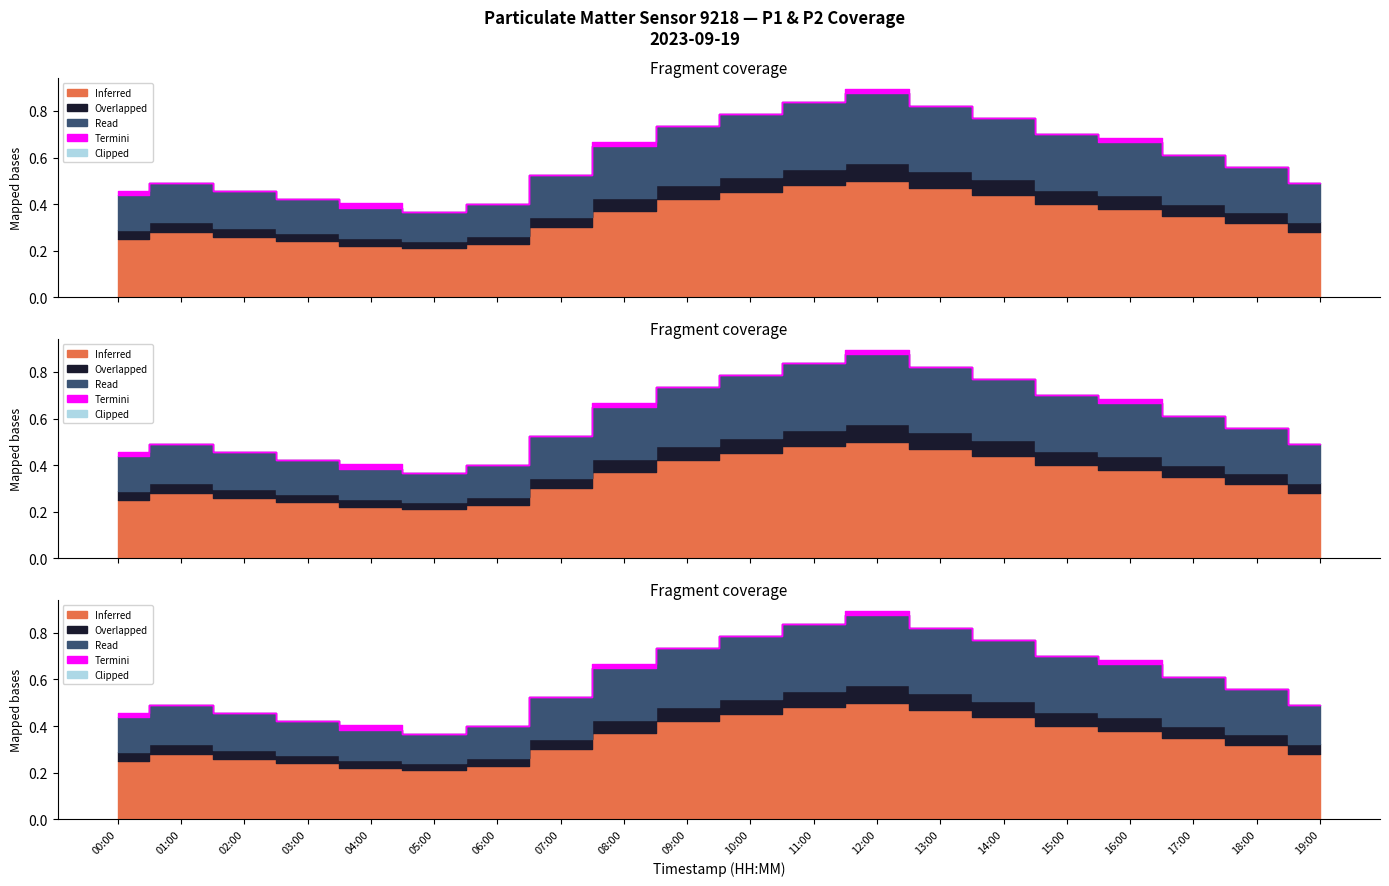

What is the minimum value for P1?

0.2